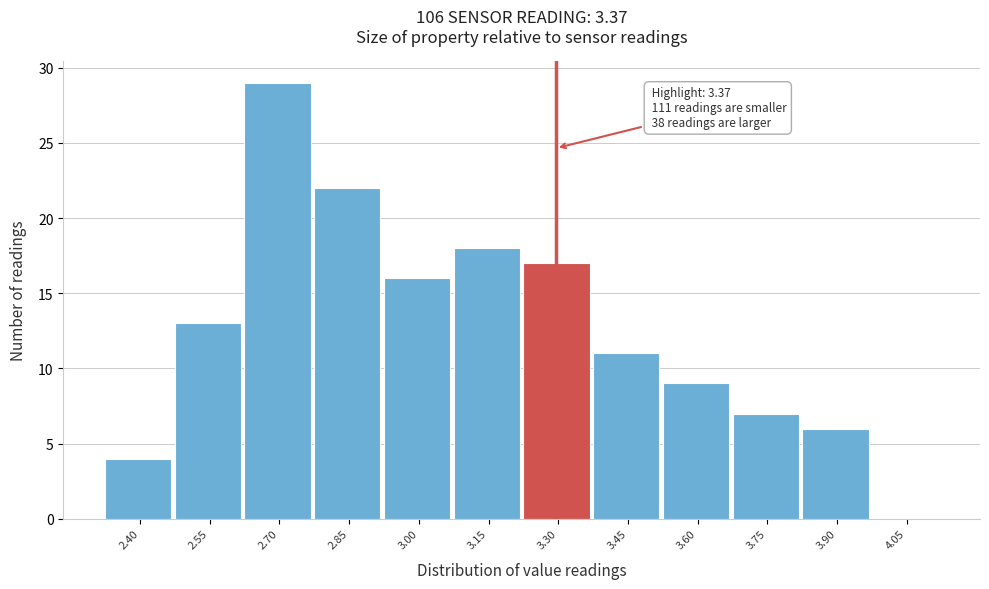

Reading left to right, list all the values displayed in this chart.

2.40=4	2.55=13	2.70=29	2.85=22	3.00=16	3.15=18	3.30=17	3.45=11	3.60=9	3.75=7	3.90=6	4.05=0